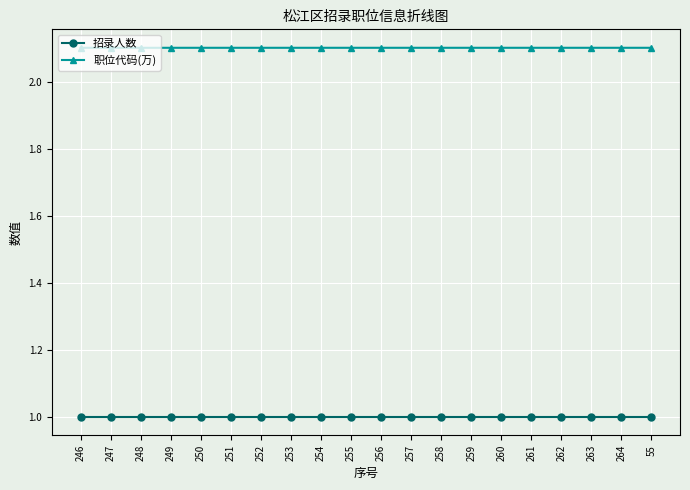

True or false: 招录人数 and 职位代码(万) intersect in this chart.

False